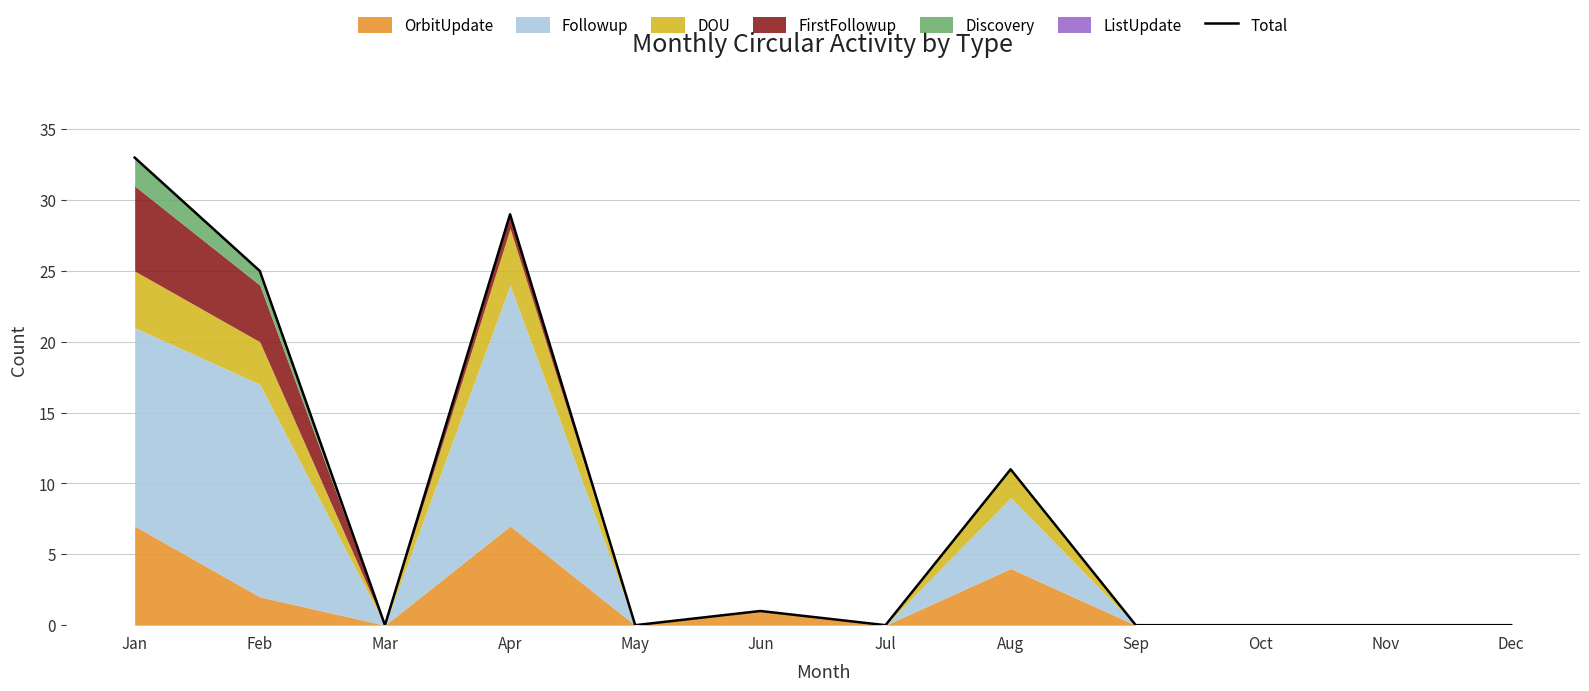

How many data points does each series have?

12